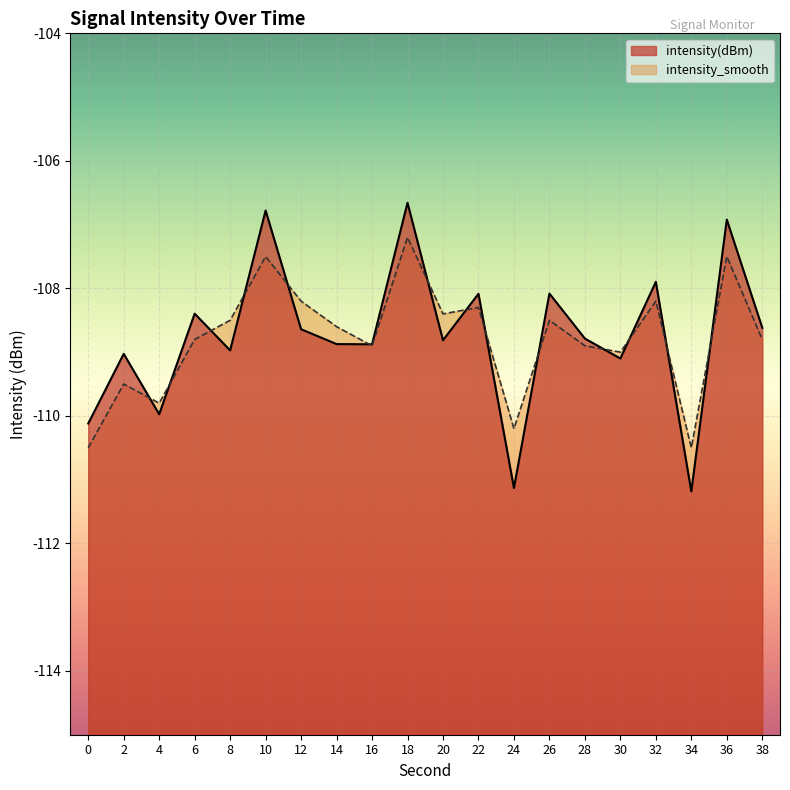

Which series ends up on top after the final intersection of intensity(dBm) and intensity_smooth?

intensity(dBm)